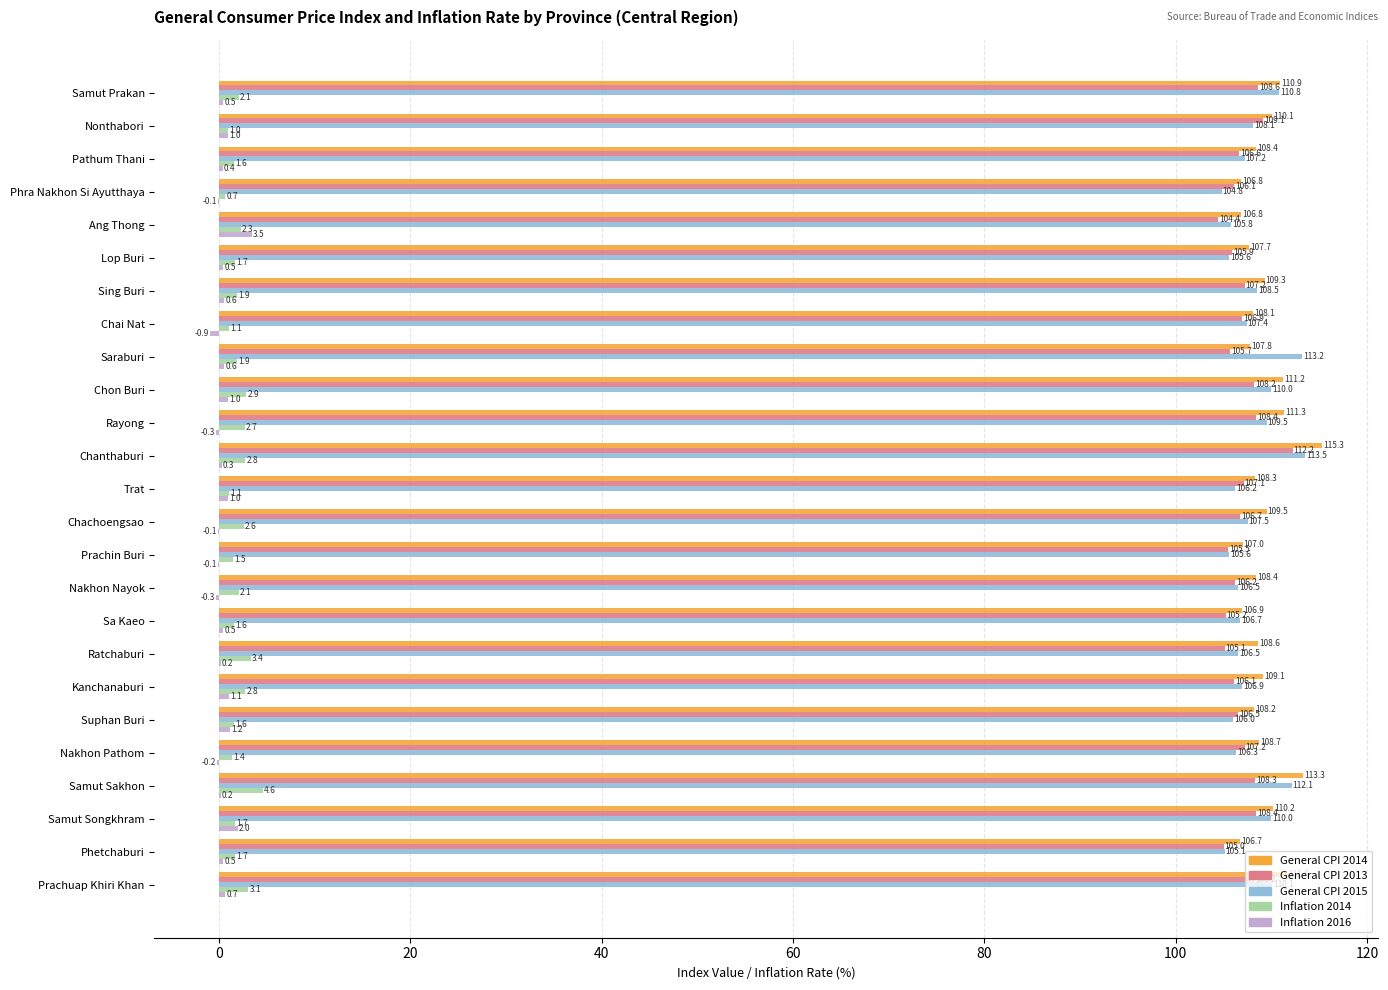

At which label does General CPI 2013 reach its peak?

Chanthaburi